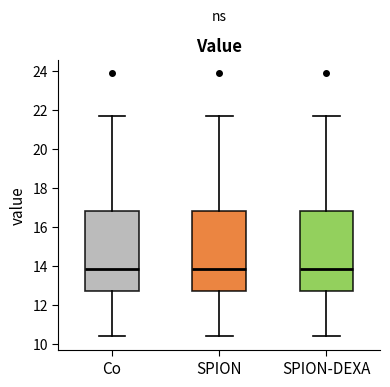

Reading left to right, read every box against the y-axis: the position of its median line, the range the box covers, and the ends of its whiskers. The values are not printed on the chart, so give them approximately, as read against the axis.

Co: median 13.8, box 12.8 to 16.8, whiskers 10.4 to 21.8
SPION: median 13.8, box 12.8 to 16.8, whiskers 10.4 to 21.8
SPION-DEXA: median 13.8, box 12.8 to 16.8, whiskers 10.4 to 21.8